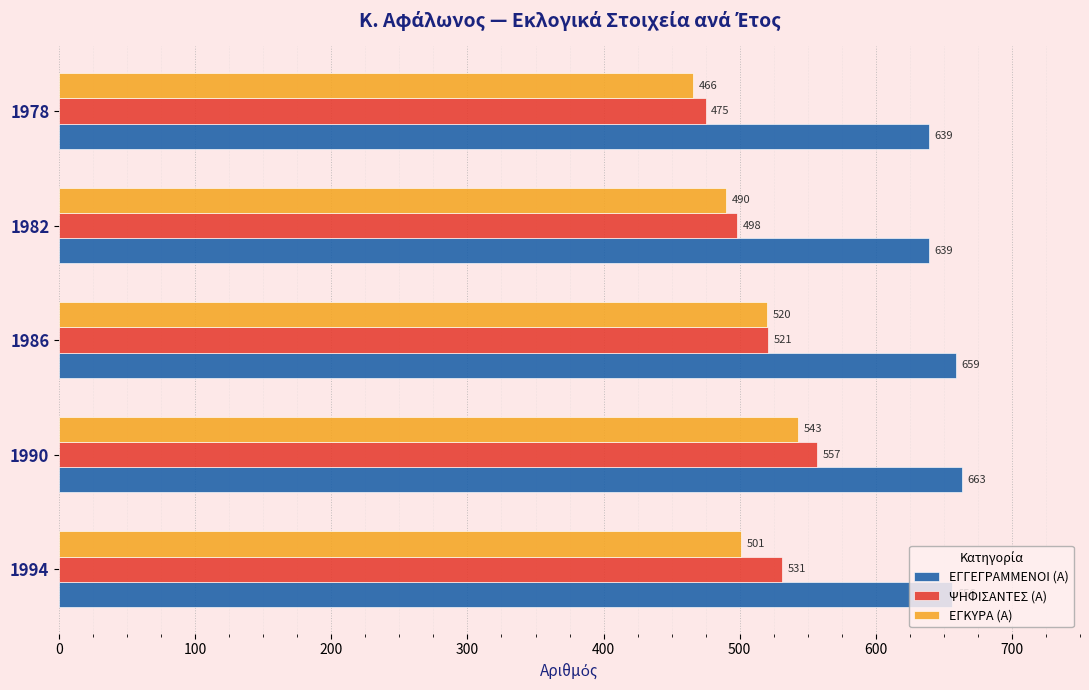

The value of ΨΗΦΙΣΑΝΤΕΣ (Α) at 1990 is 937. True or false?

False